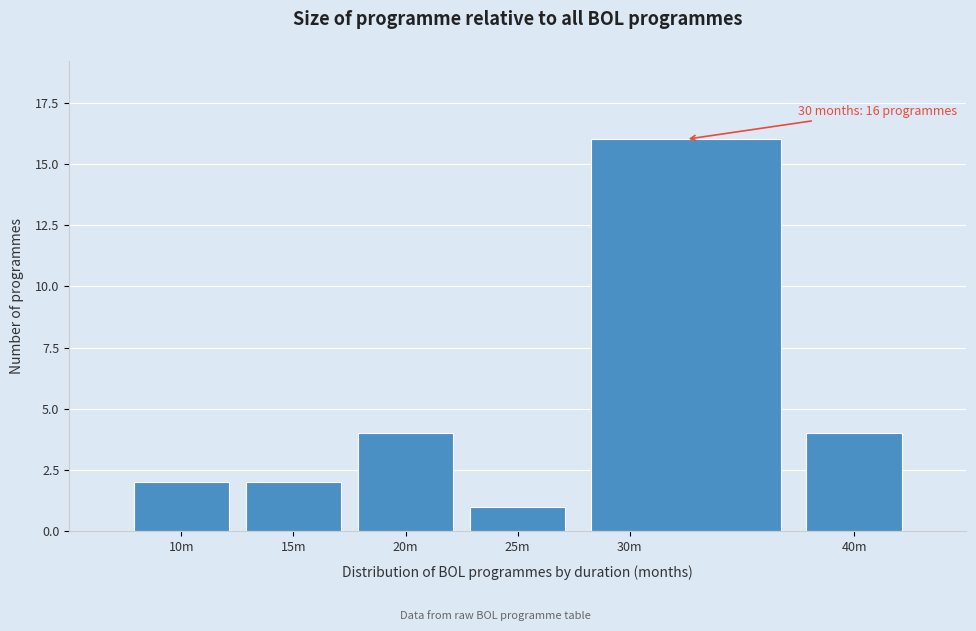

Reading left to right, list all the values displayed in this chart.

10m=2	15m=2	20m=4	25m=1	30m=16	40m=4